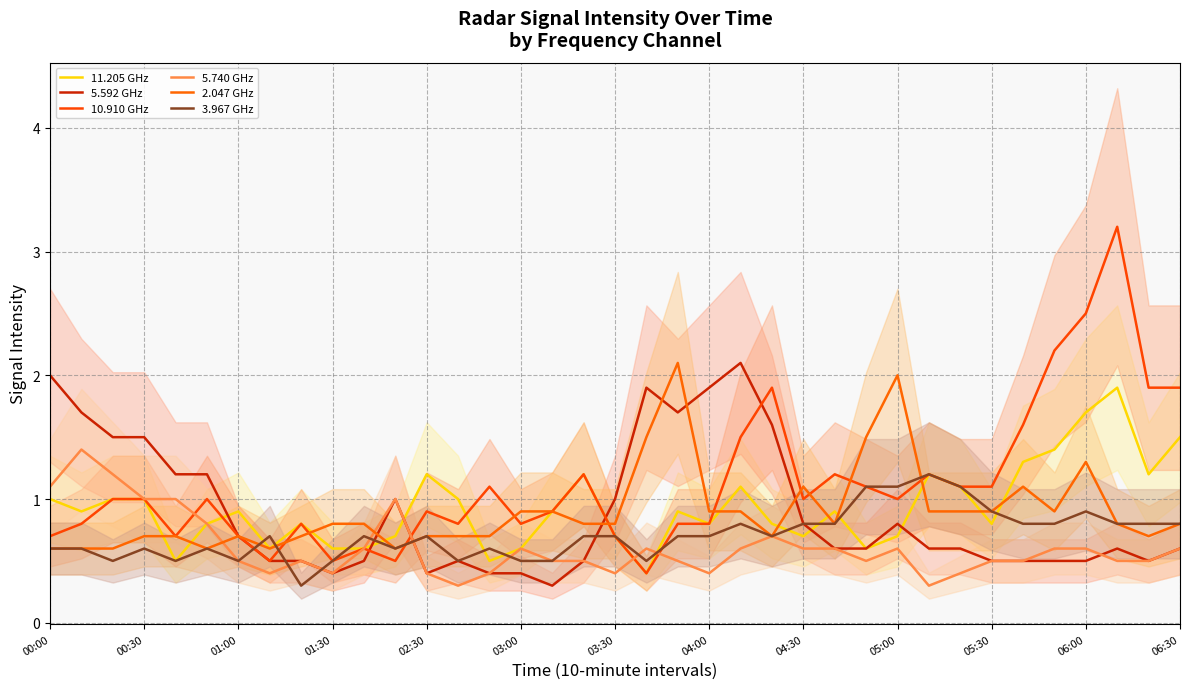

How many interior local valleys does the 11.205 GHz series have?

10